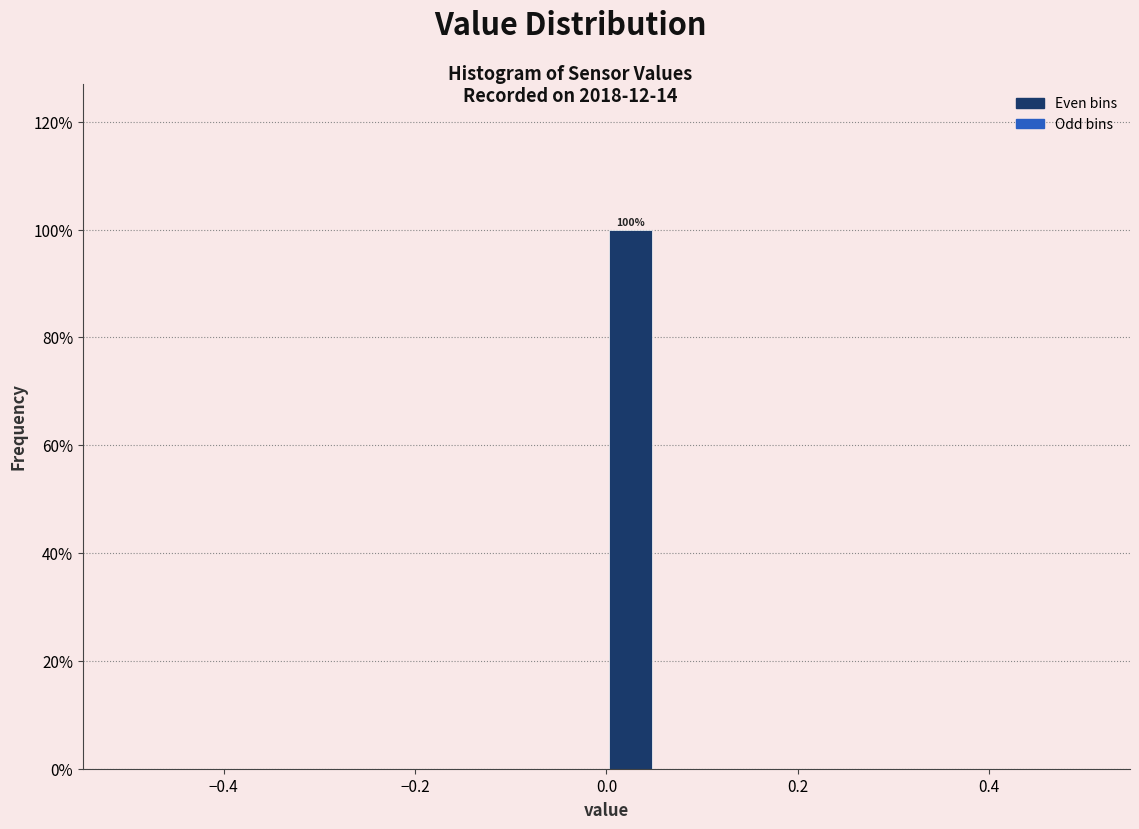

Around what value on the x-axis is the tallest bar? Give the approximate position of its centre, as read against the axis.

0.02